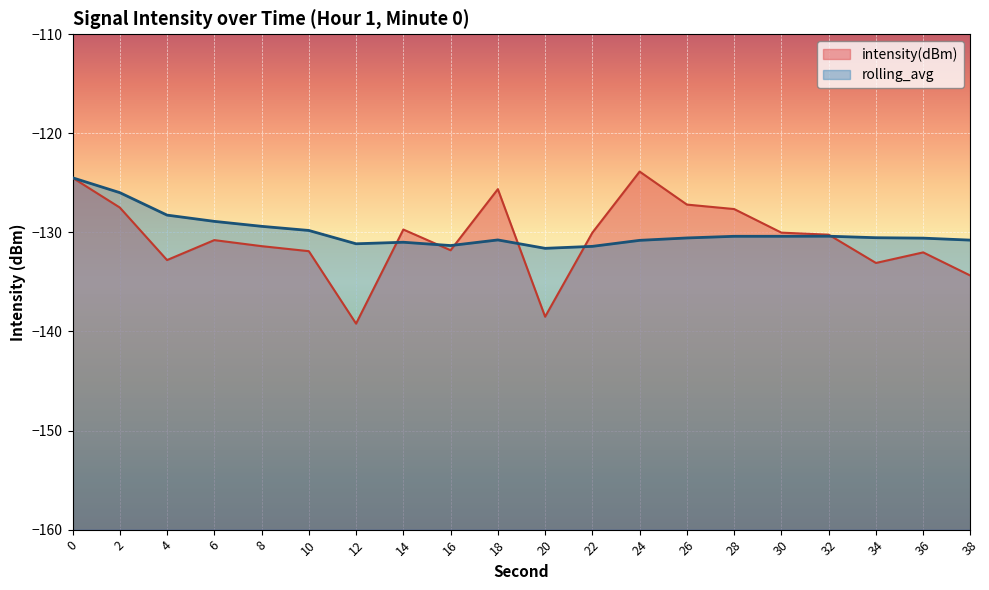

How many data points in rolling_avg are above -130?

6